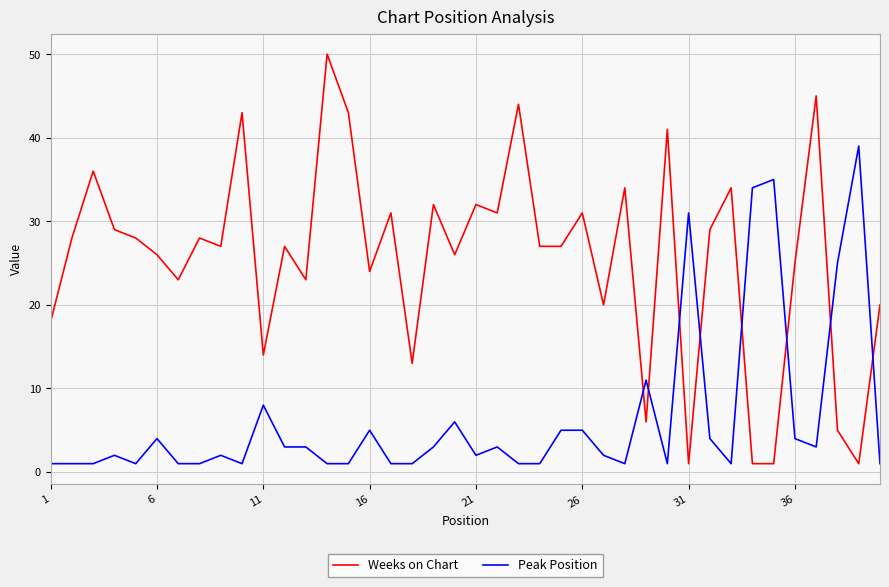

What is the difference between the maximum and minimum values in the Peak Position series?

38